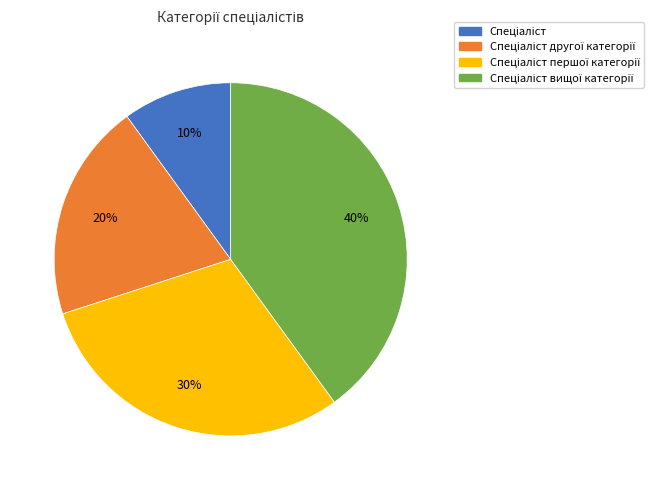

Is there a majority slice in this chart?

No